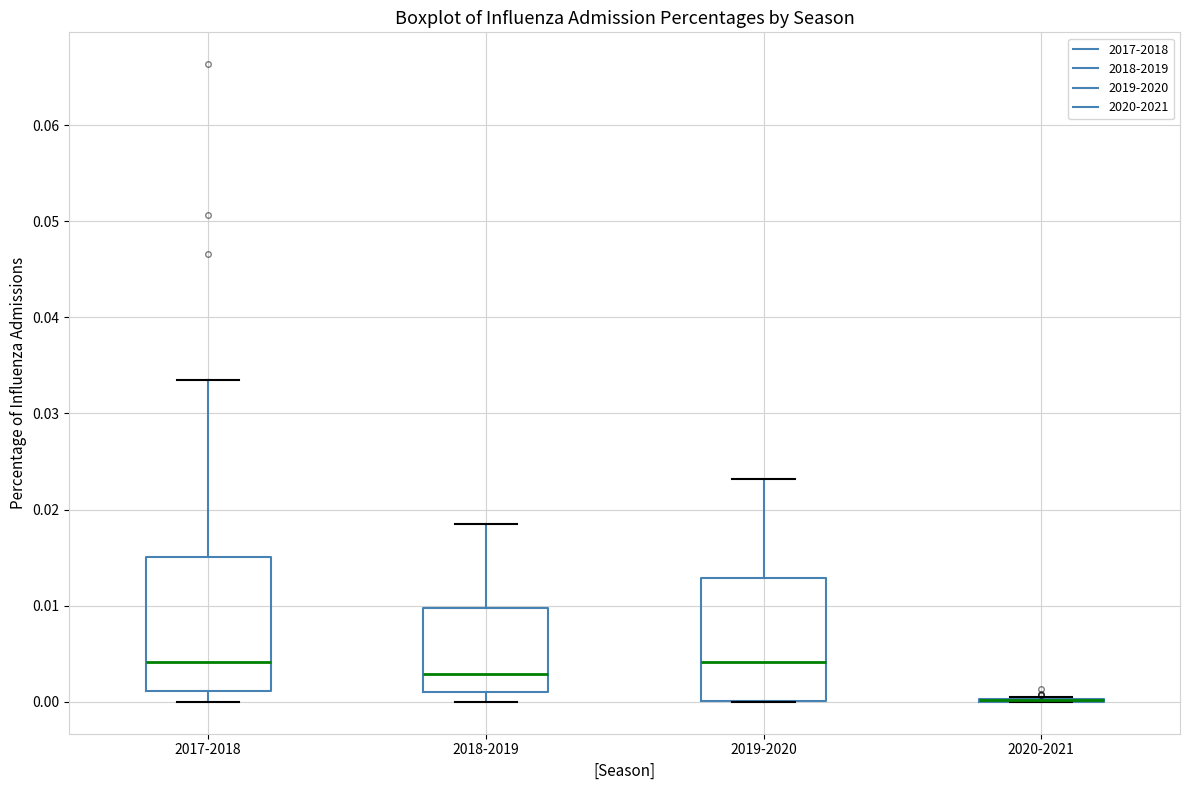

Reading left to right, read every box against the y-axis: the position of its median line, the range the box covers, and the ends of its whiskers. The values are not printed on the chart, so give them approximately, as read against the axis.

2017-2018: median 0.004, box 0.001 to 0.015, whiskers 0.000 to 0.033
2018-2019: median 0.003, box 0.001 to 0.010, whiskers 0.000 to 0.019
2019-2020: median 0.004, box 0.000 to 0.013, whiskers 0.000 to 0.023
2020-2021: box collapsed to a line at 0.000, whiskers 0.000 to 0.001